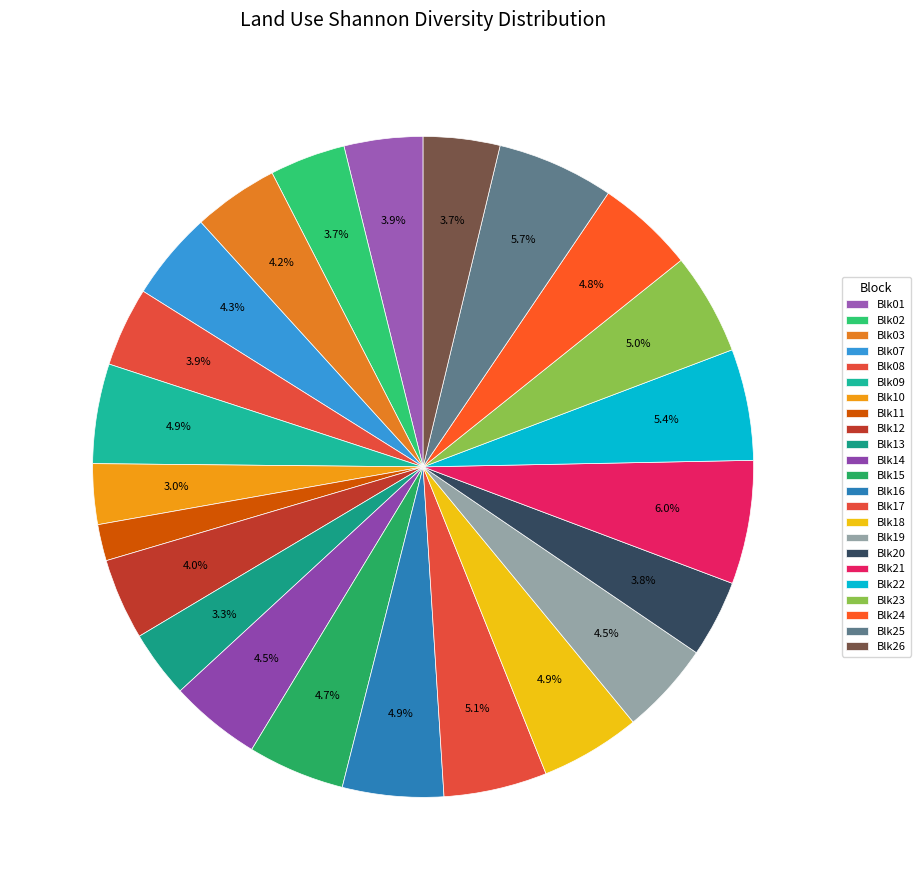

Rank the categories by value from highest to lowest.

Blk21, Blk25, Blk22, Blk17, Blk23, Blk16, Blk18, Blk09, Blk24, Blk15, Blk19, Blk14, Blk07, Blk03, Blk12, Blk08, Blk01, Blk20, Blk26, Blk02, Blk13, Blk10, Blk11